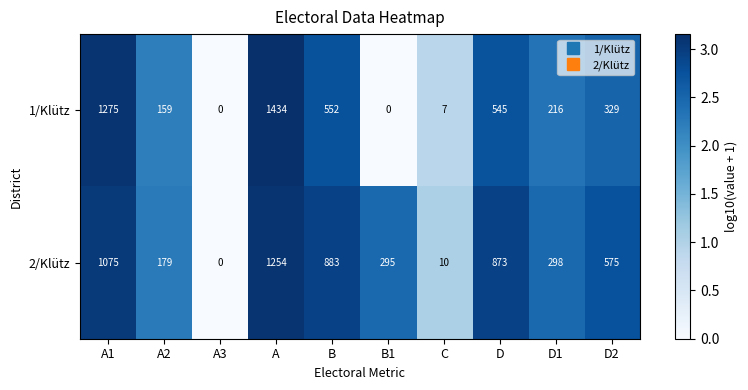

The 2/Klütz series shows 179 at A2. True or false?

True